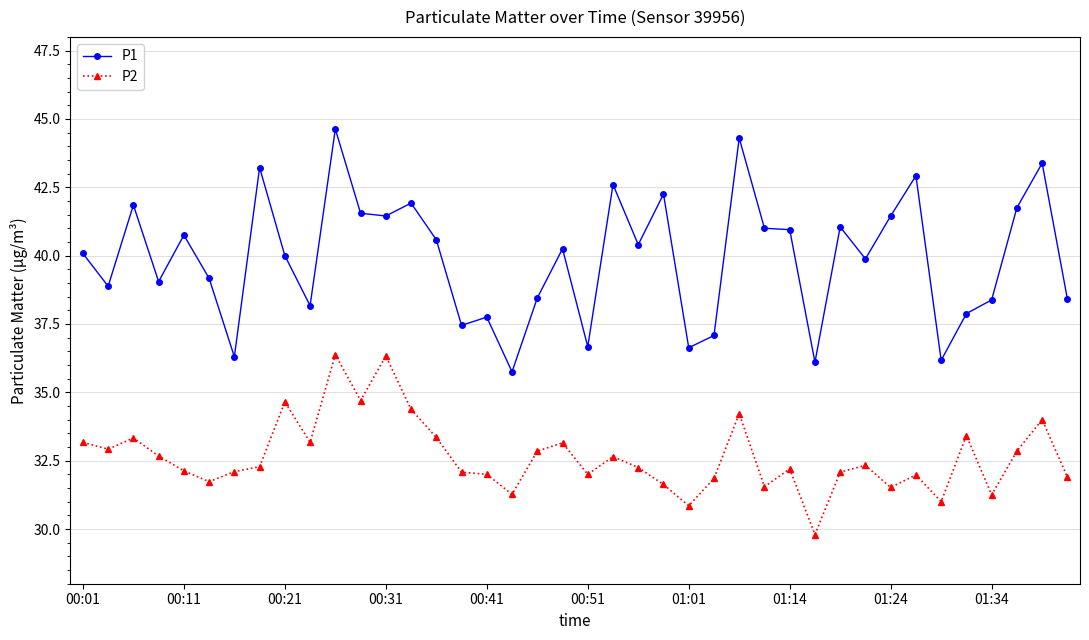

What is the sum of all P2 values?

1306.0